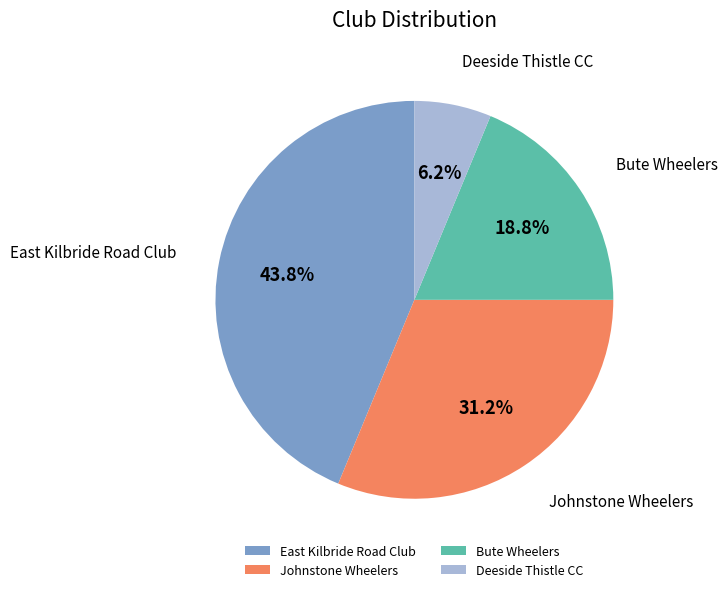

How many slices are in this pie chart?

4